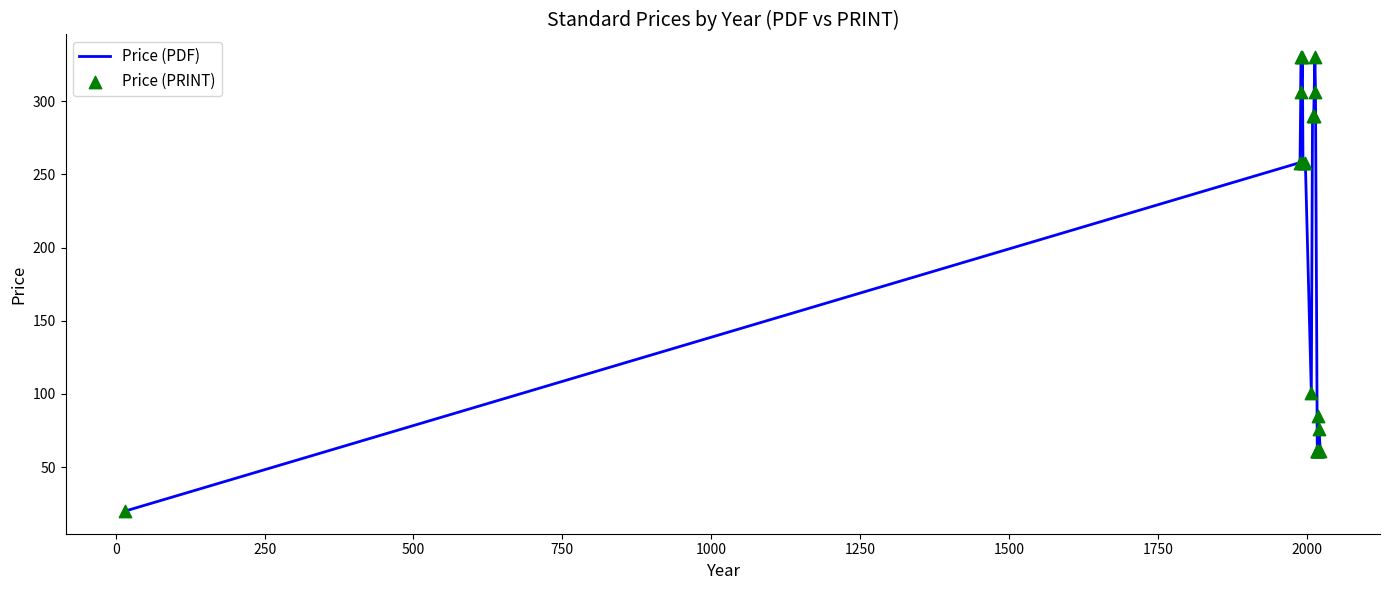

Which series reaches the minimum Y coordinate?

Price (PDF)